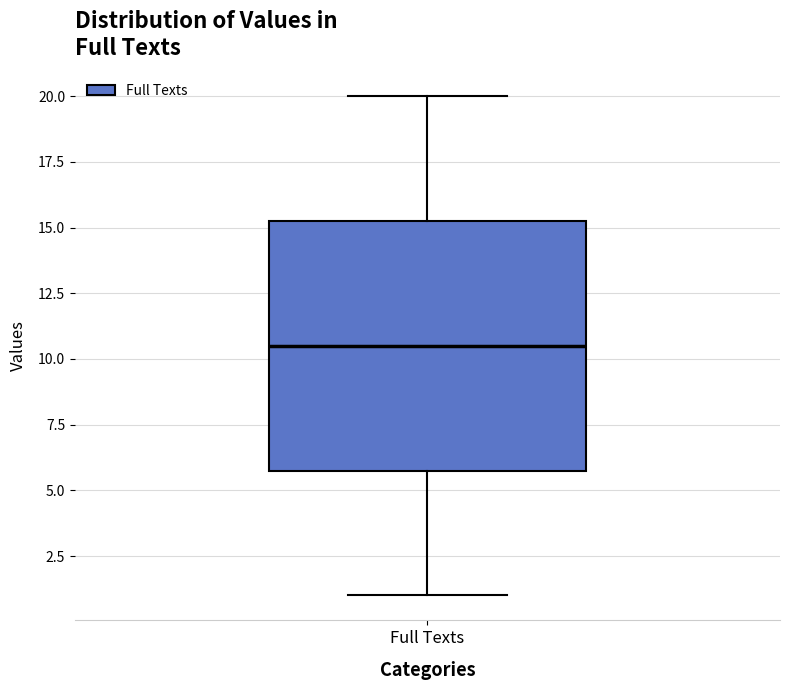

Read this box plot against the y-axis: the position of the median line, the range covered by the box, and the ends of both whiskers. The values are not printed on the chart, so give them approximately, as read against the axis.

median 10.5, box 6.0 to 15.5, whiskers 1.0 to 20.0